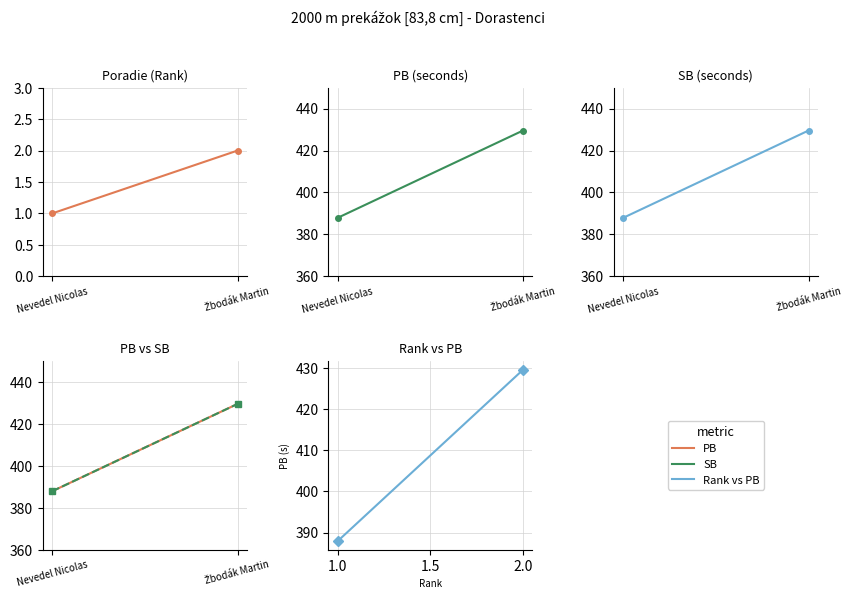

The value of PB at Nevedel Nicolas is 387.9. True or false?

True